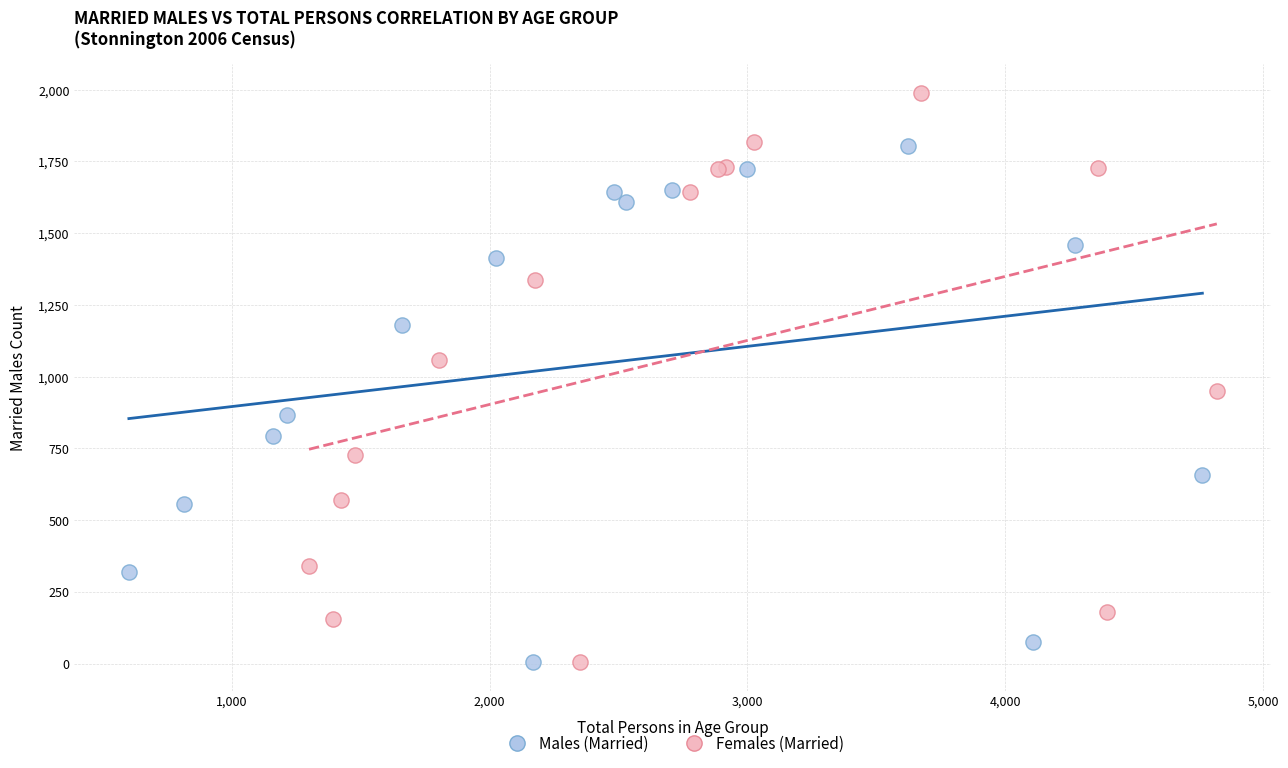

What are all the series names shown in the legend?

Males (Married), Females (Married)